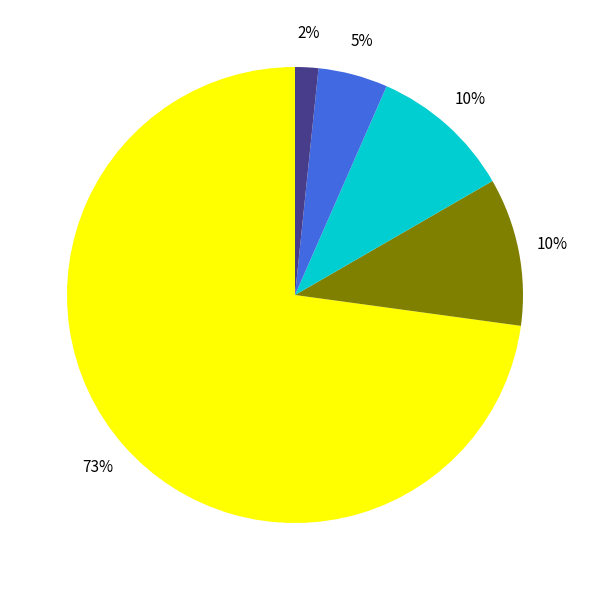

Is there any slice that represents more than half of the pie?

Yes